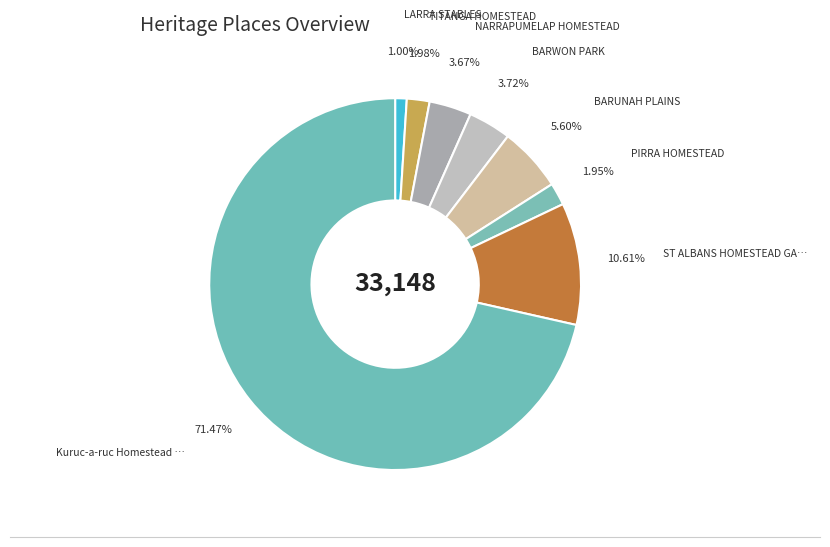

To the nearest percent, what is the average slice percentage?

12%